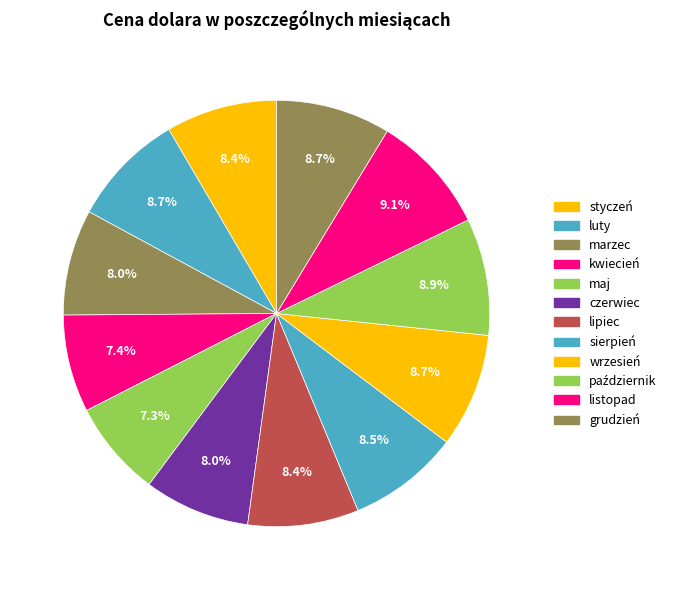

What percentage is NOT represented by grudzień?

91.3%